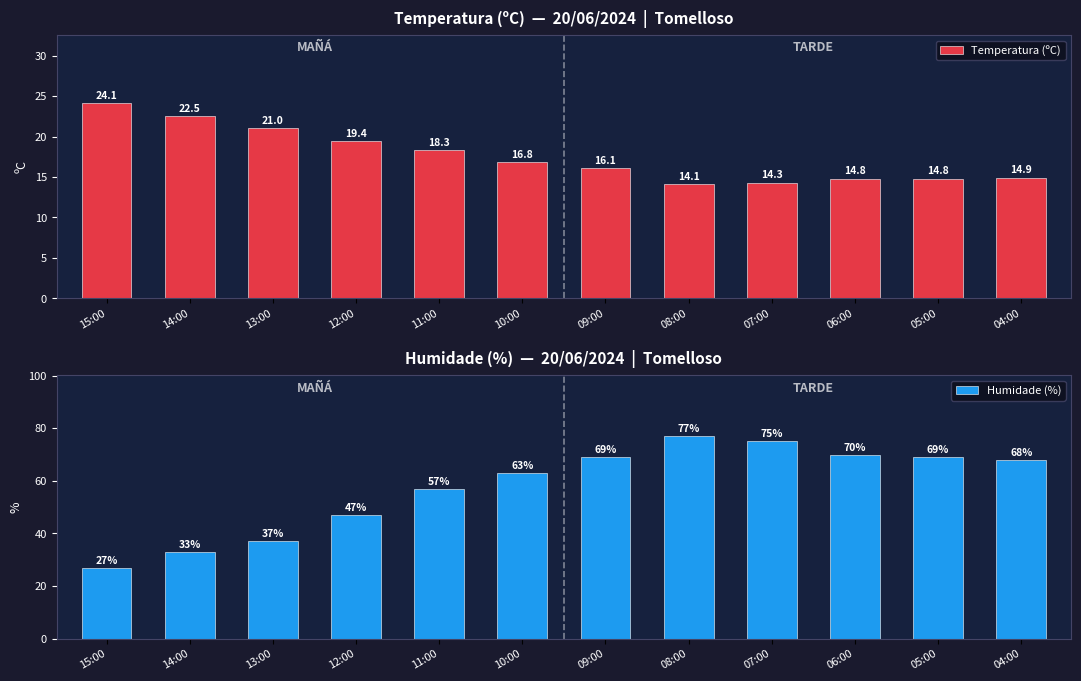

Rank the series by their maximum value, from lowest to highest.

Temperatura (ºC), Humidade (%)